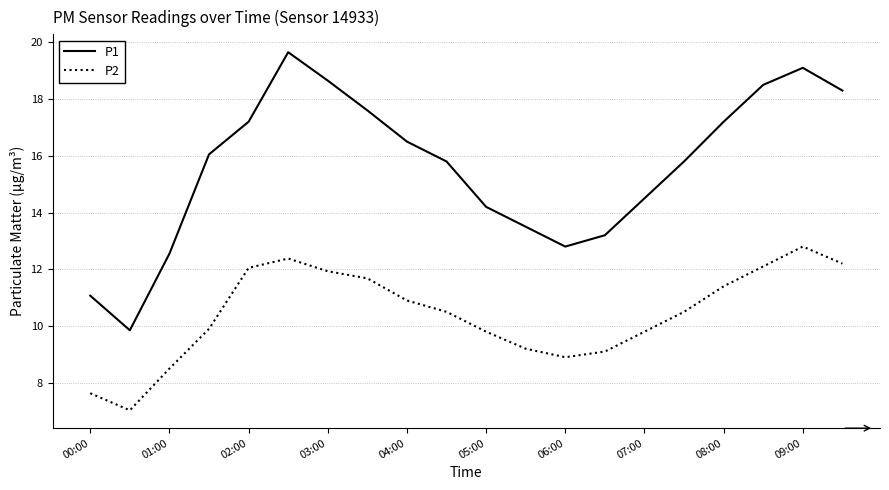

What is the lowest value of the P2 series?

7.0